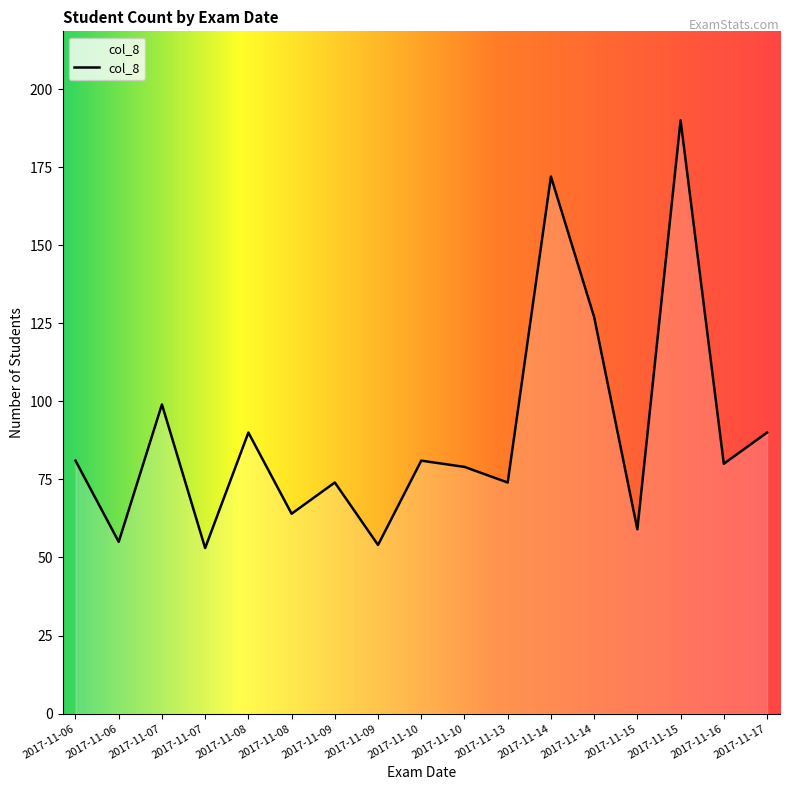

Does the chart display data point markers on the line(s)?

No